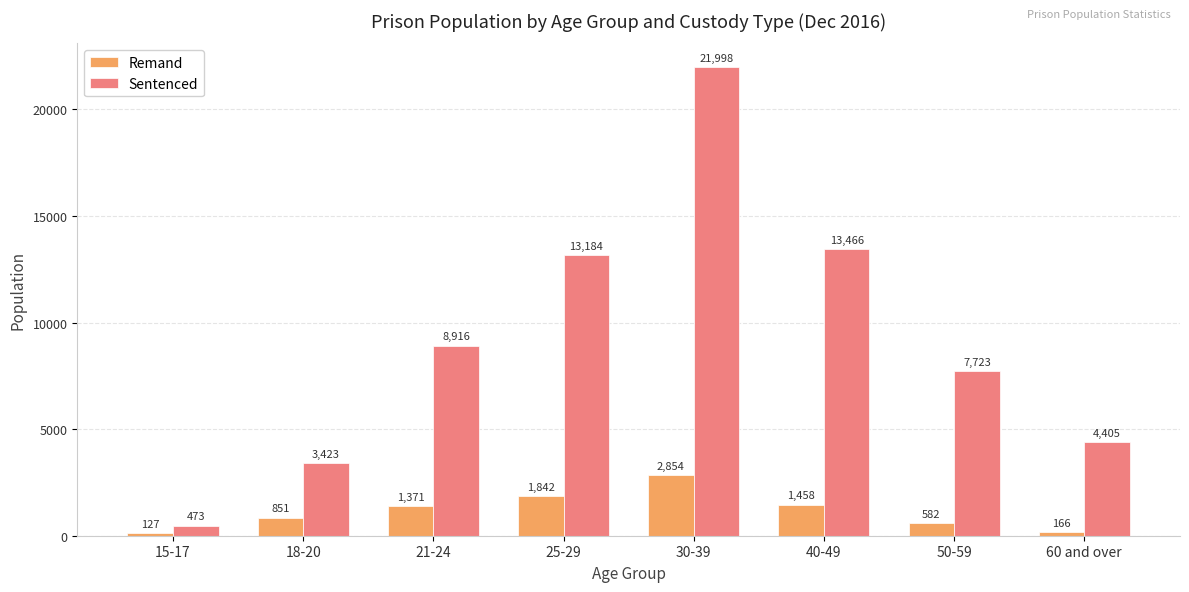

Between 21-24 and 50-59, which series saw the biggest shift?

Sentenced